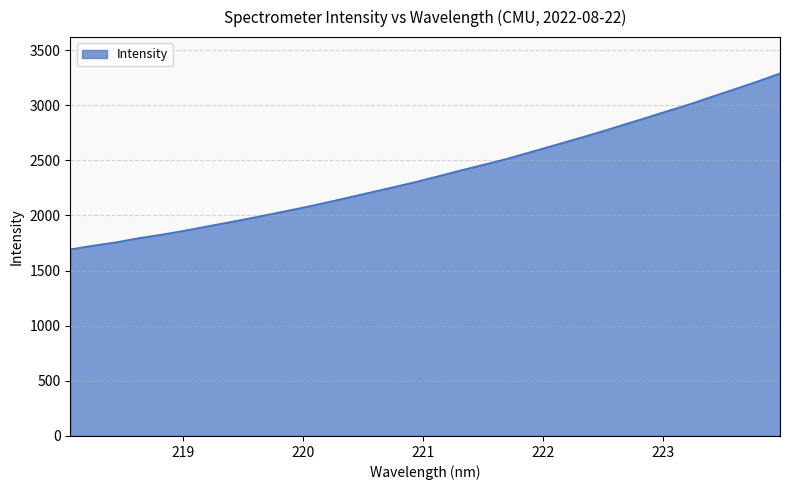

What is the difference between the maximum and minimum values?

1596.1